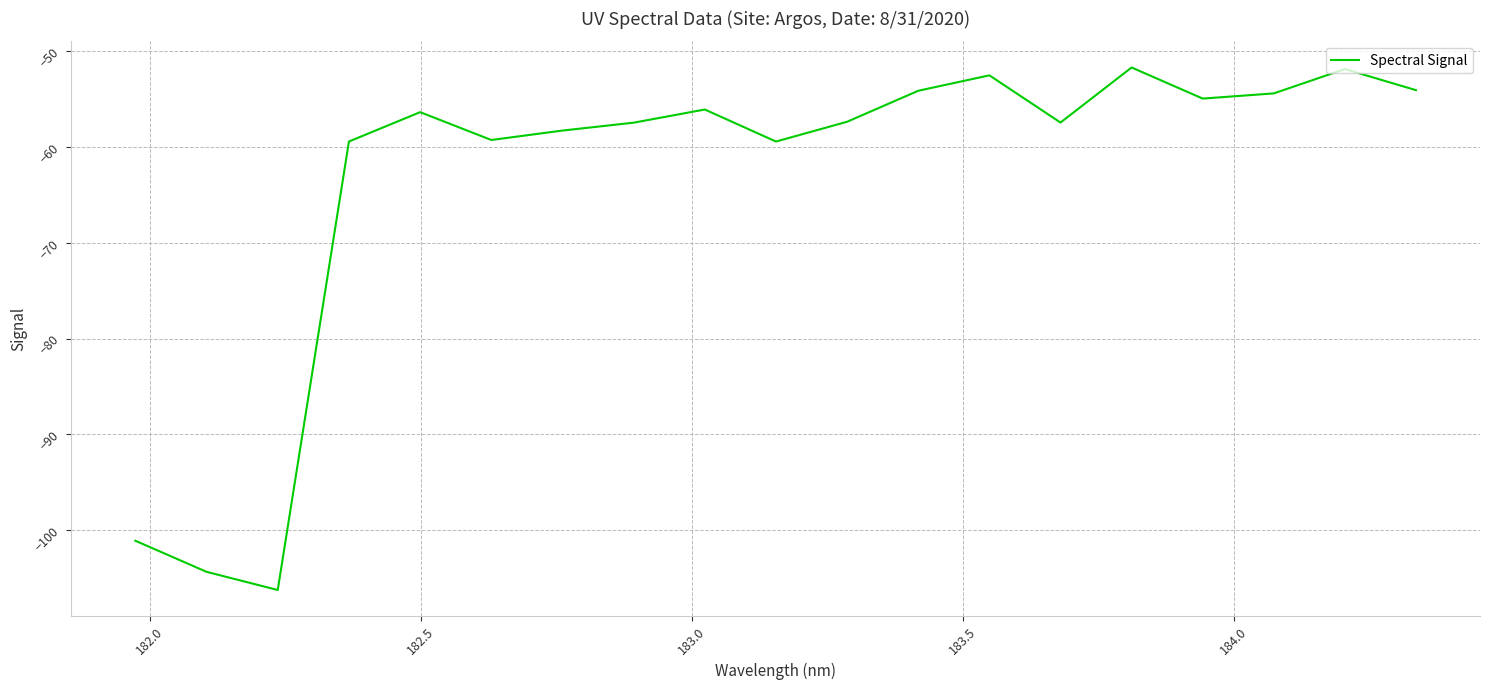

How many interior local peaks (higher than both neighbors) does the data have?

5